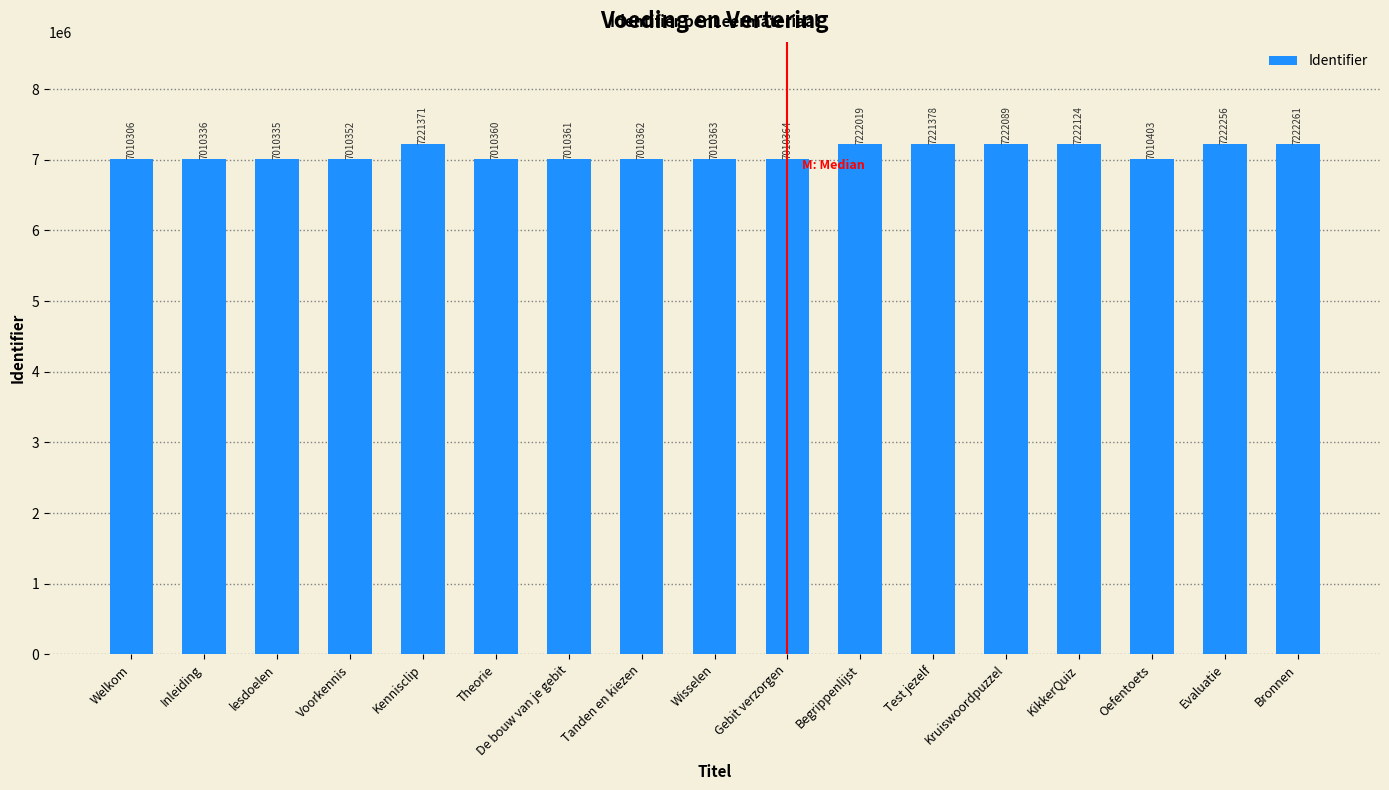

What is the change in value from De bouw van je gebit to Test jezelf?

+211017